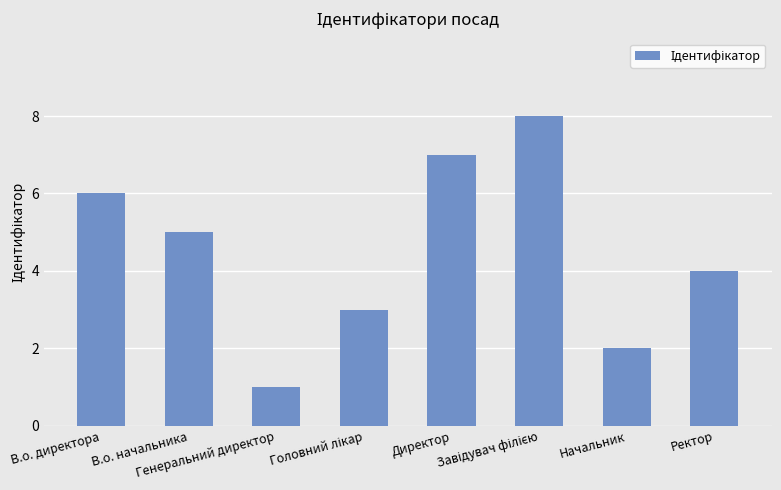

What is the sum of all values?

36